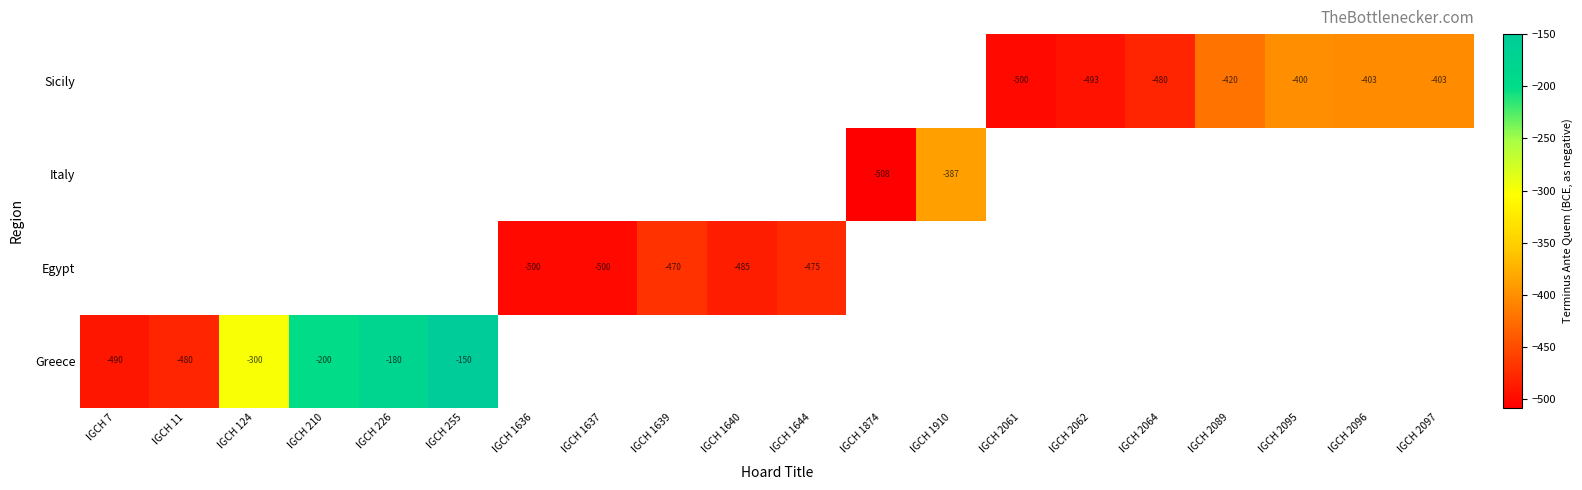

The Egypt series shows -475 at IGCH 1644. True or false?

True